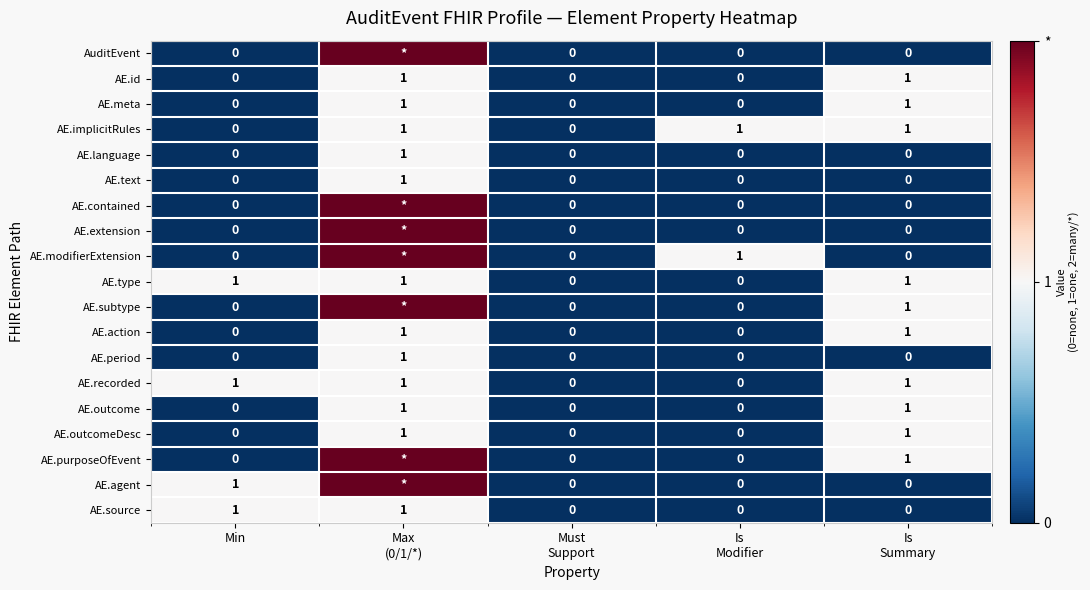

What is the sum of all AE.type values?

3